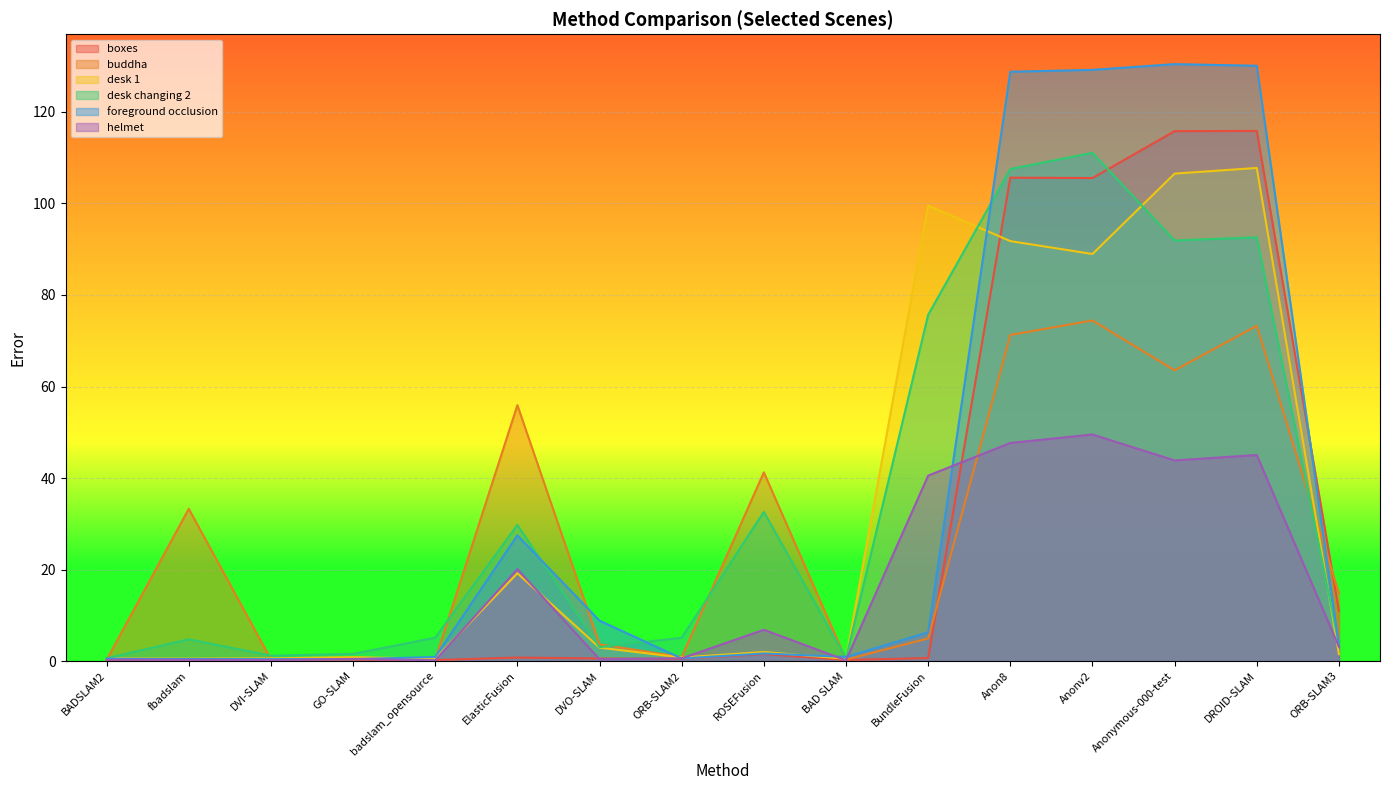

What is the label of the 3rd point from the right?

Anonymous-000-test